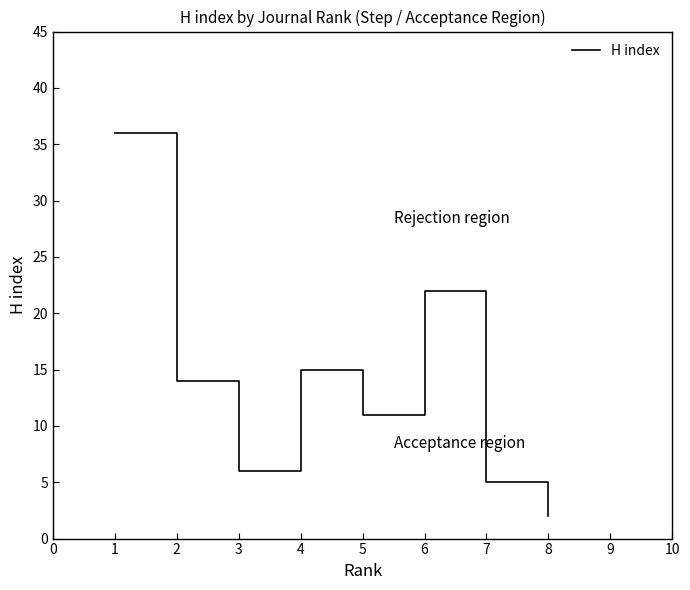

How many series are shown in this chart?

1